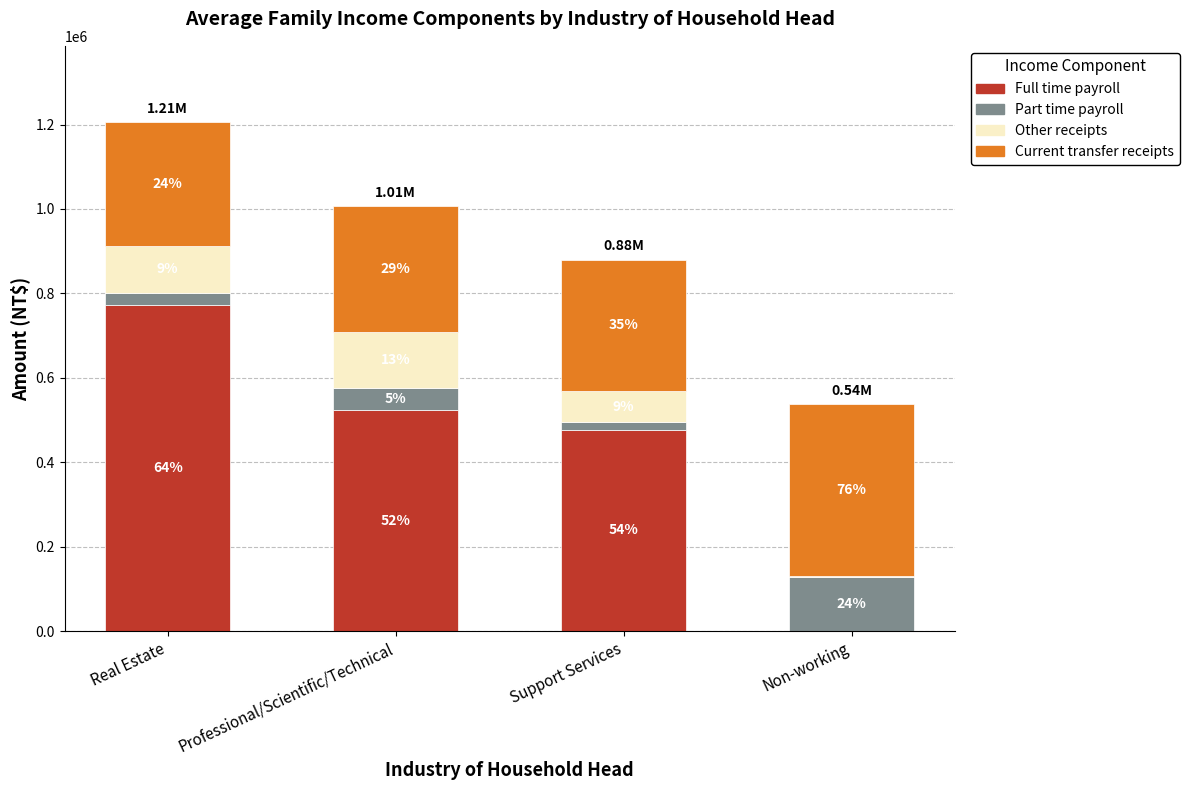

Are the bars horizontal?

No